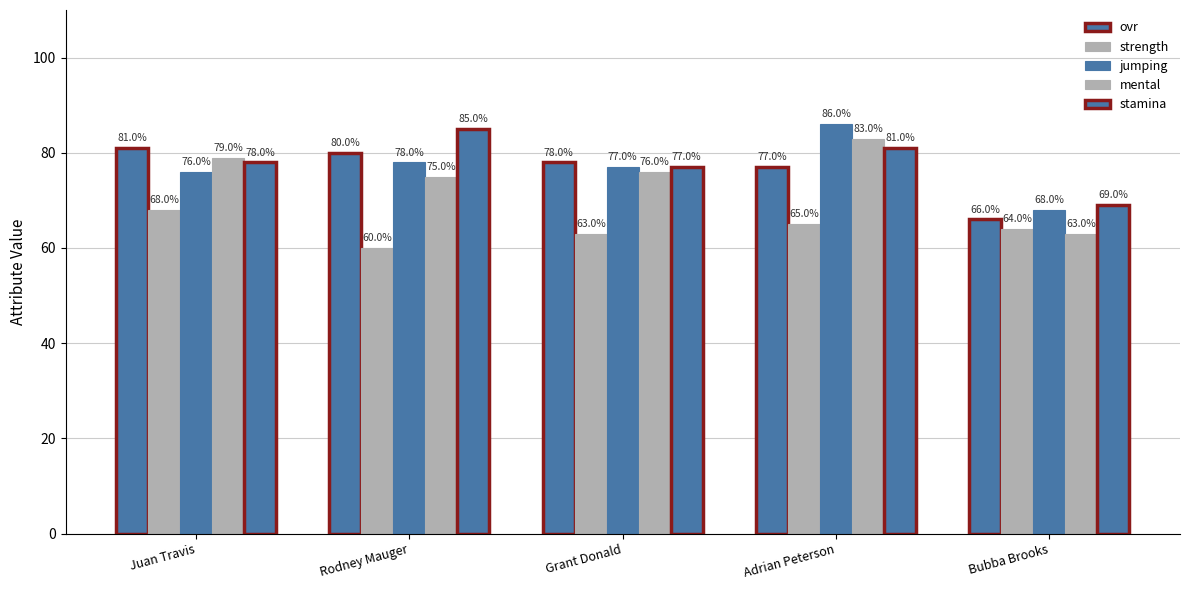

At which category is the sum across all series the highest?

Adrian Peterson